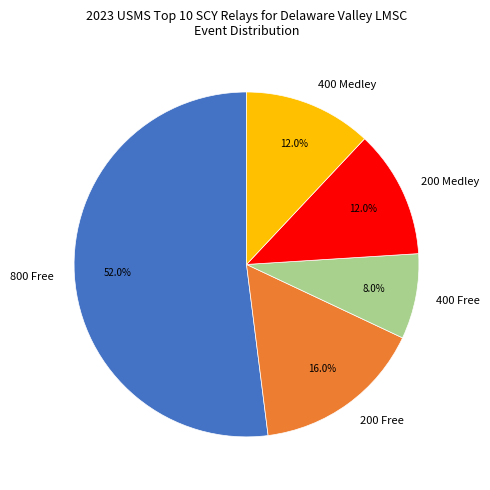

The 800 Free slice represents 63% of the pie. True or false?

False